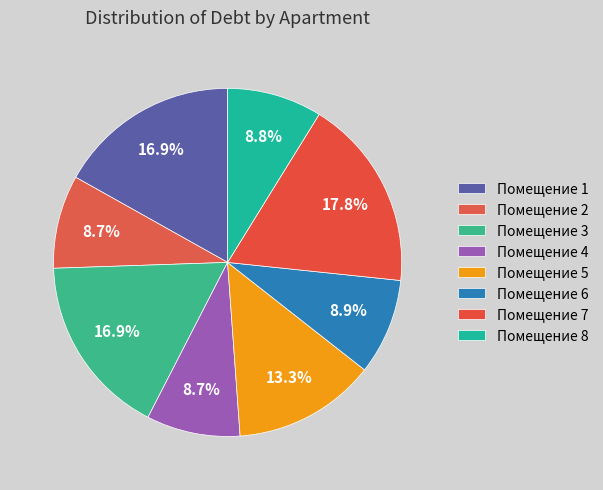

Count the number of slices in the pie.

8